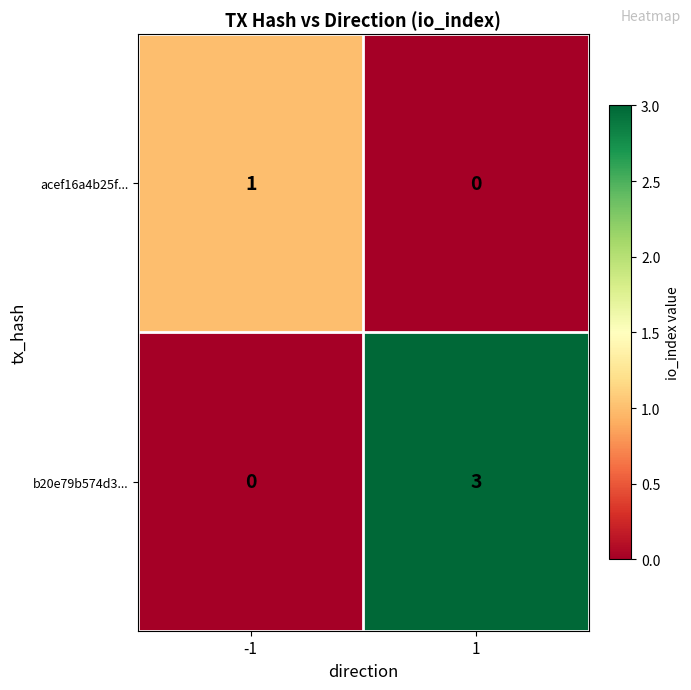

True or false: acef16a4b25f... has a value of 0 at 1.

True